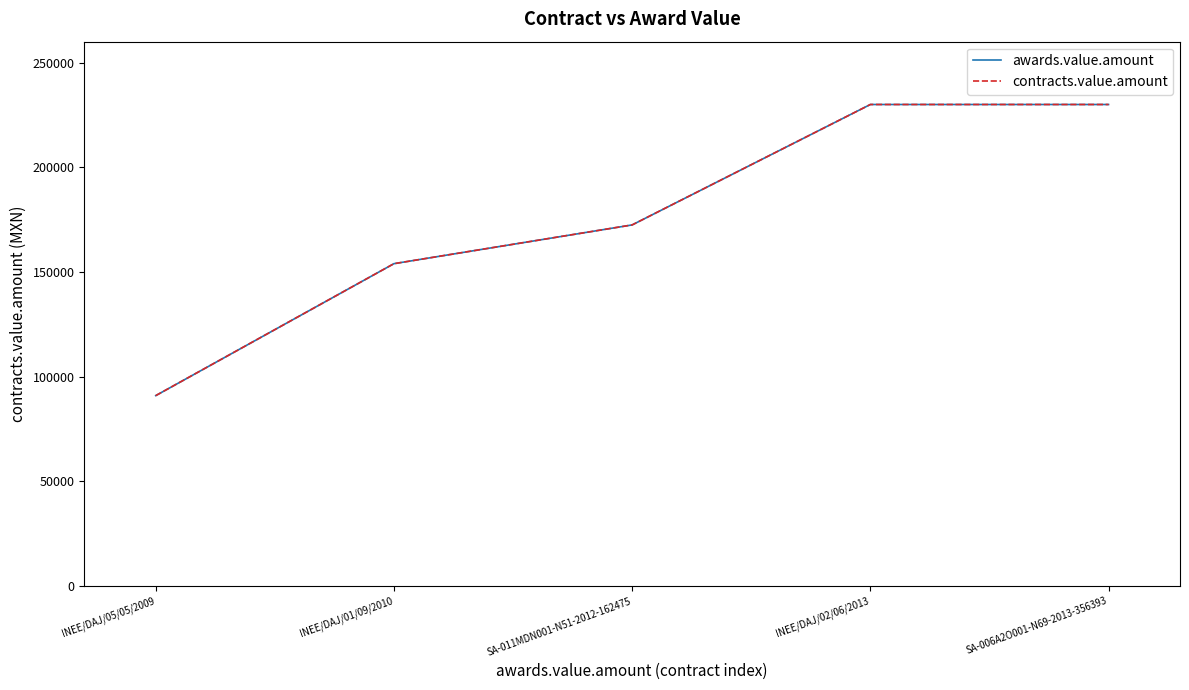

What is the label of the 5th point from the left?

SA-006A2O001-N69-2013-356393